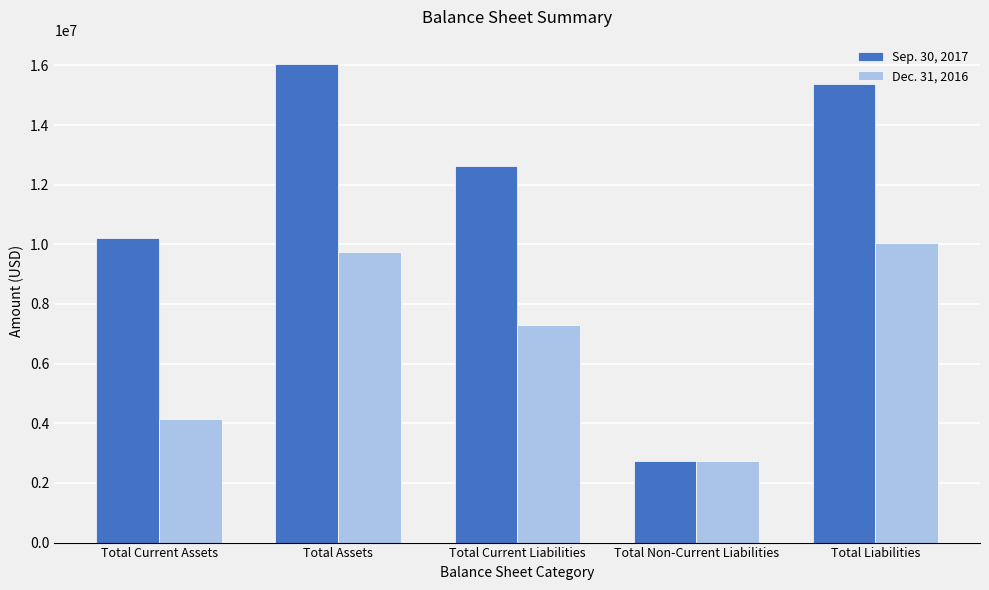

What position from the left is Total Assets?

2